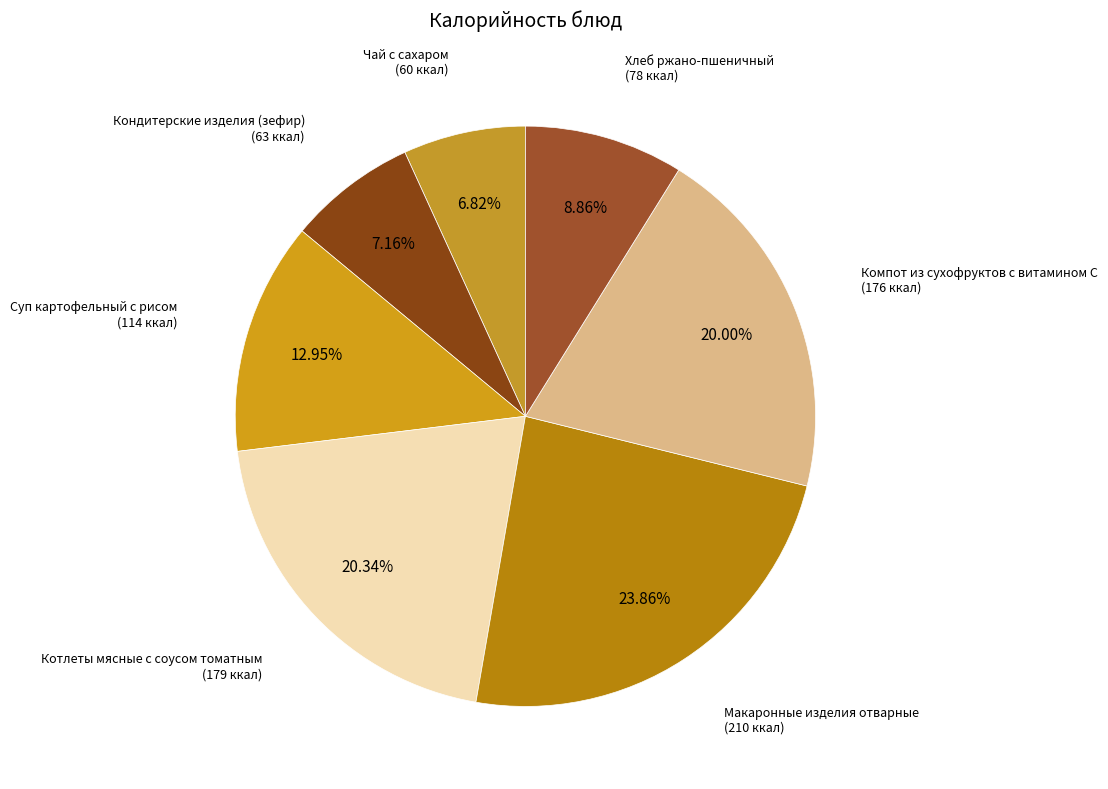

Count the number of slices in the pie.

7